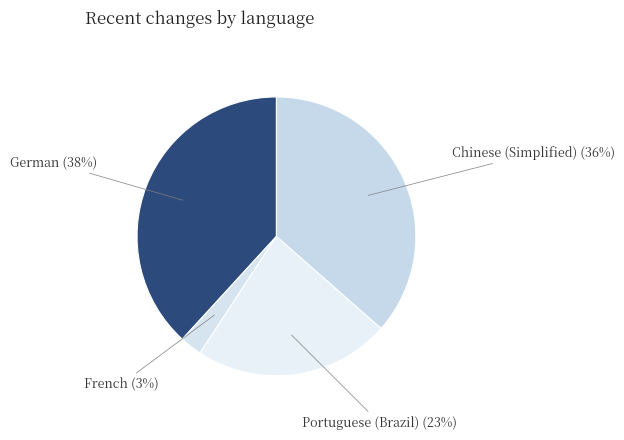

To the nearest percent, what is the combined percentage of German and French?

41%